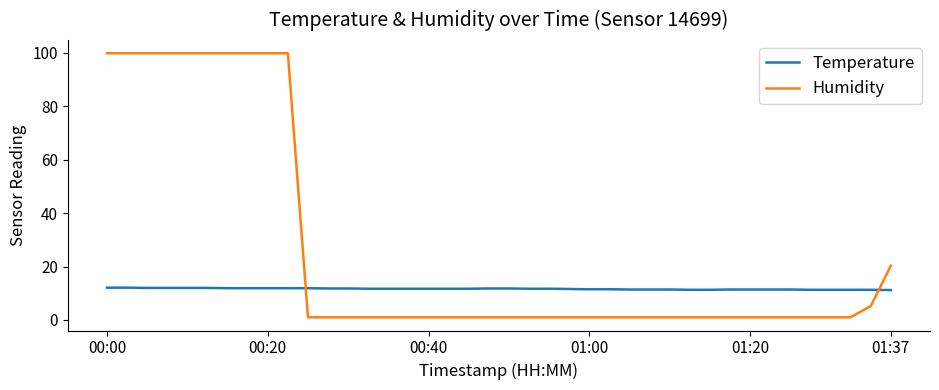

Which series has the largest range (max minus min)?

Humidity